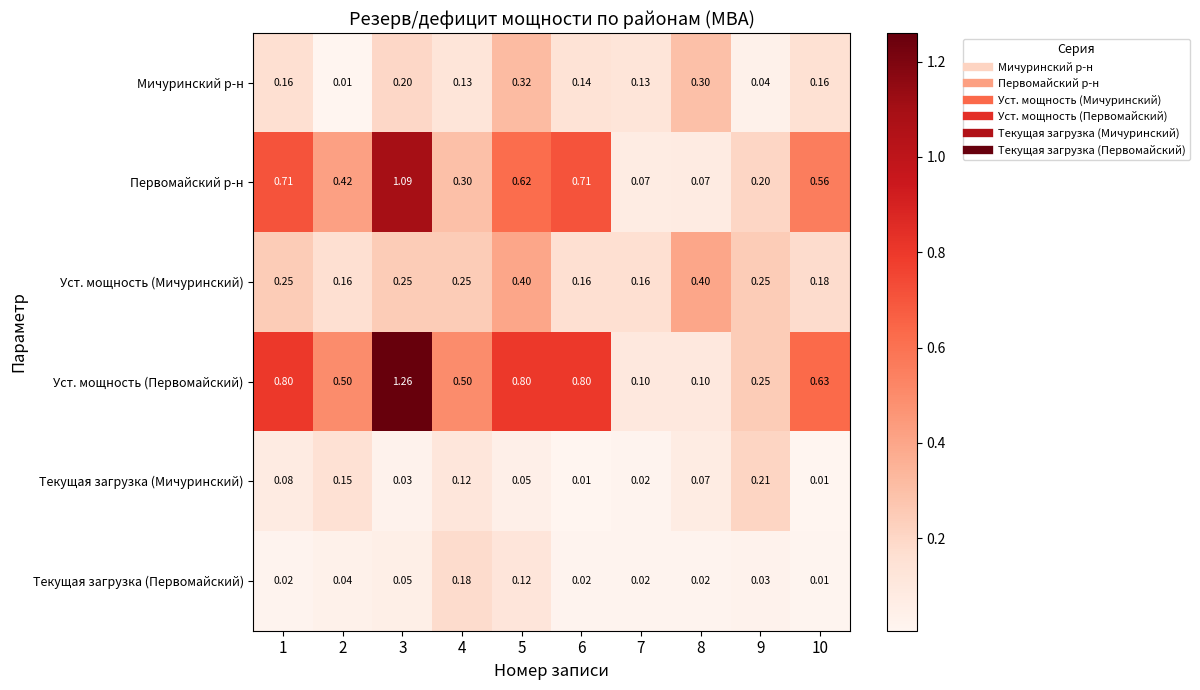

List the series in order of their peak value, lowest first.

Текущая загрузка (Первомайский), Текущая загрузка (Мичуринский), Мичуринский р-н, Уст. мощность (Мичуринский), Первомайский р-н, Уст. мощность (Первомайский)